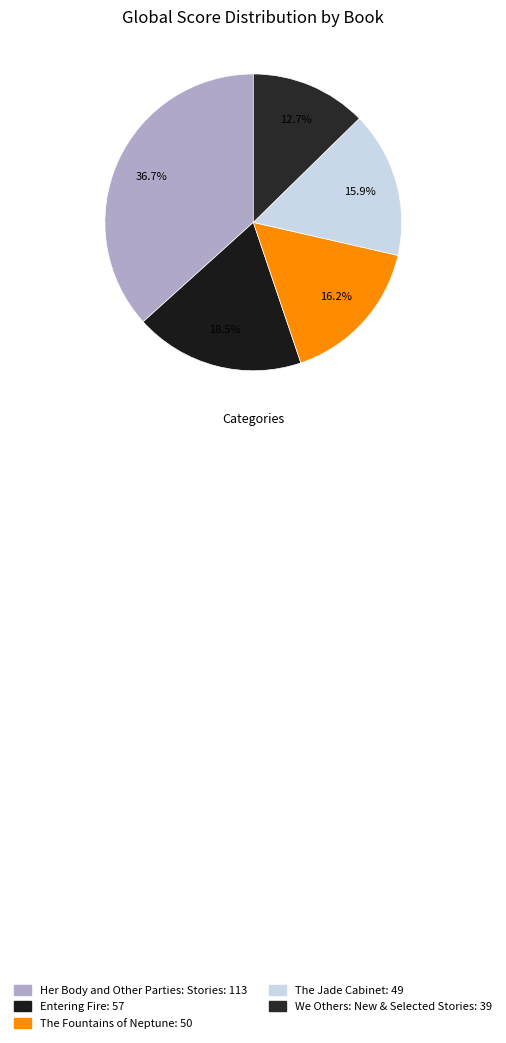

Approximately how many times larger is the value at Her Body and Other Parties: Stories compared to The Jade Cabinet?

2.3